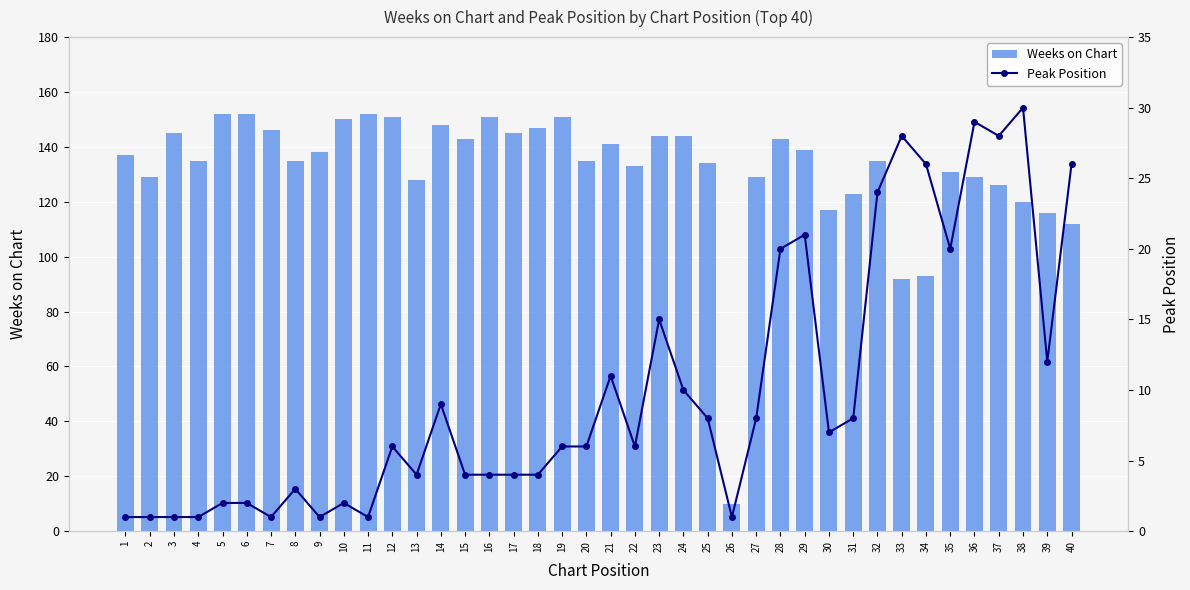

What is the difference between the Weeks on Chart values at 18 and 13?

19